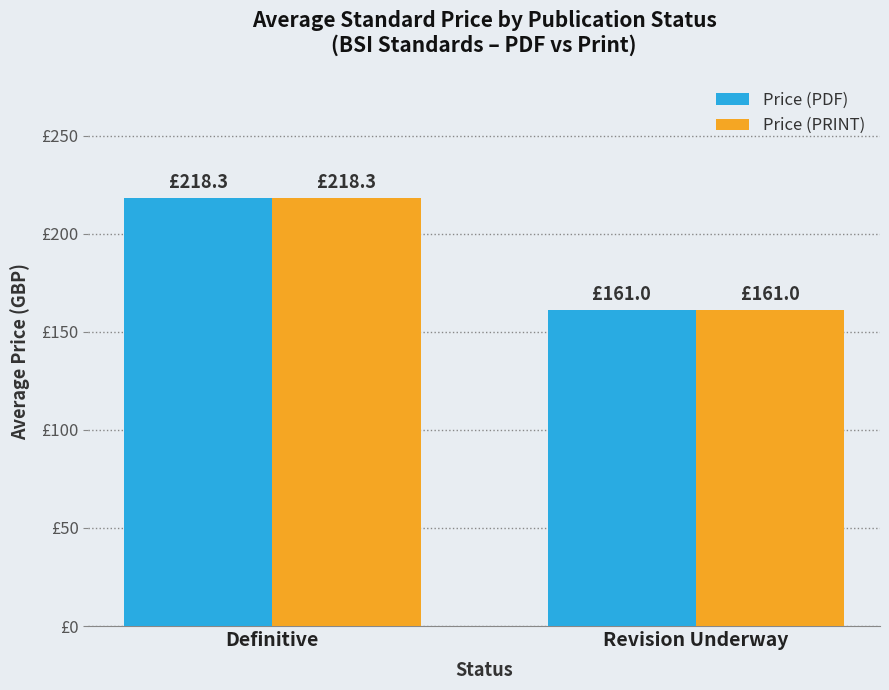

Is it true that Price (PRINT) equals 218.3 at Definitive?

True